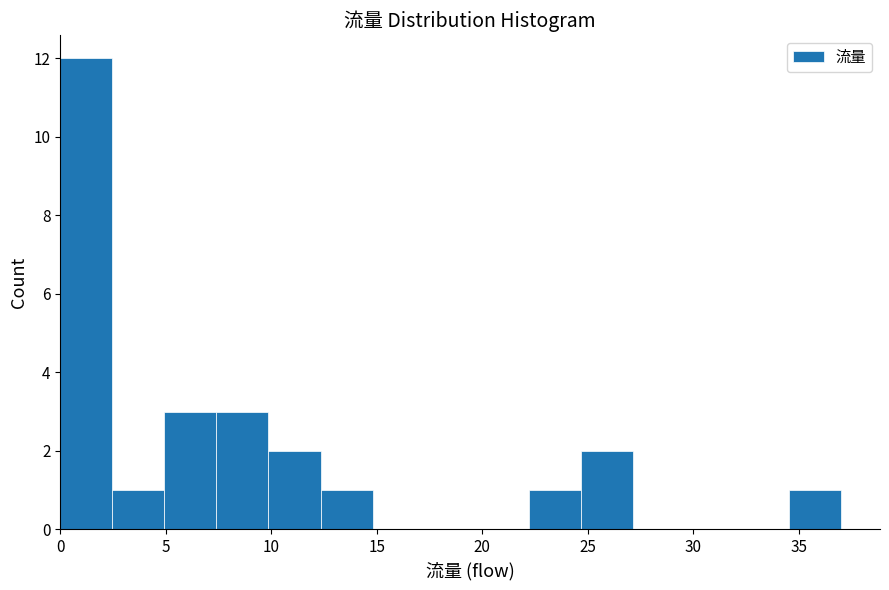

Reading left to right, transcribe this chart: for each bar, give the range it covers on the x-axis and its height. Neither the bar edges nor the heights are printed on the chart, so give them approximately, as read against the axes.

0.0 to 2.5: 12
2.5 to 5.0: 1
5.0 to 7.5: 3
7.5 to 10.0: 3
10.0 to 12.5: 2
12.5 to 15.0: 1
15.0 to 17.5: 0
17.5 to 19.5: 0
19.5 to 22.0: 0
22.0 to 24.5: 1
24.5 to 27.0: 2
27.0 to 29.5: 0
29.5 to 32.0: 0
32.0 to 34.5: 0
34.5 to 37.0: 1